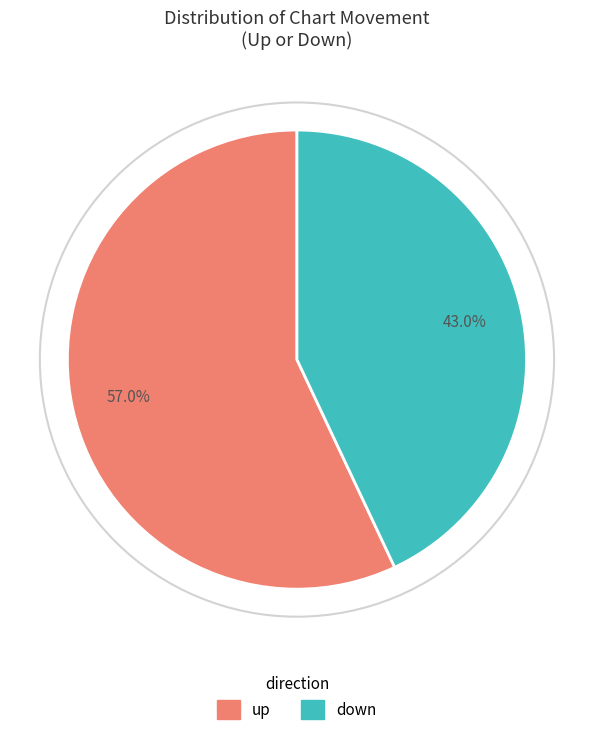

Does up represent more than half of the total?

Yes